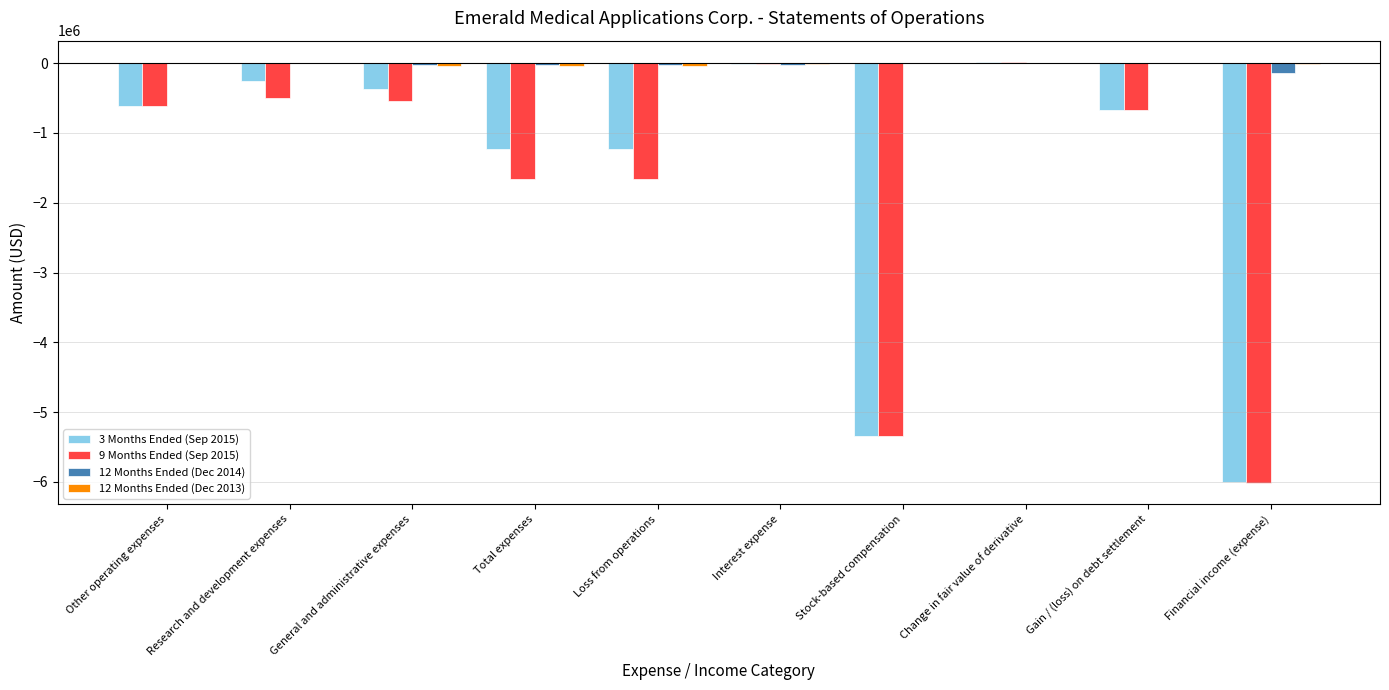

The 3 Months Ended (Sep 2015) series shows -364730 at General and administrative expenses. True or false?

True